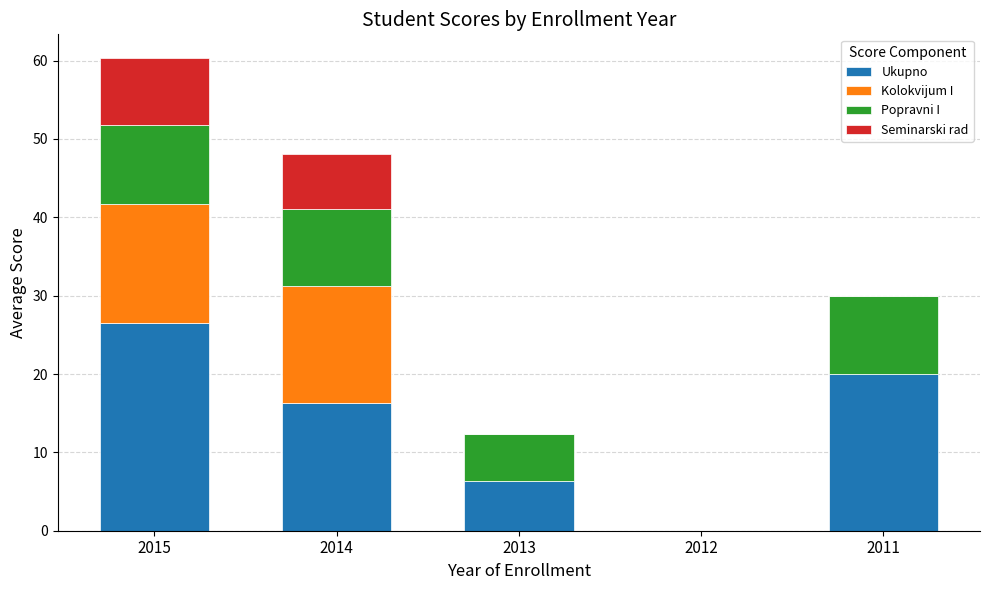

Reading right to left, transcribe the values for Ukupno.

2011=20.0	2012=0.0	2013=6.3	2014=16.3	2015=26.5